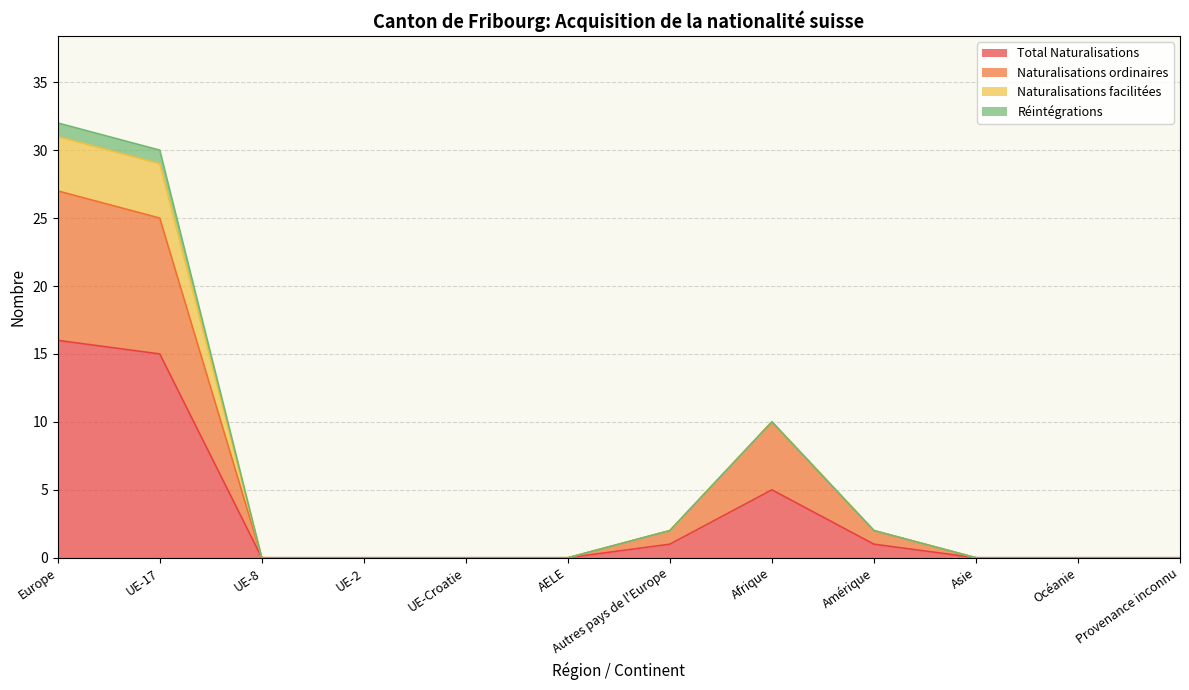

How many lines are shown in the chart?

4